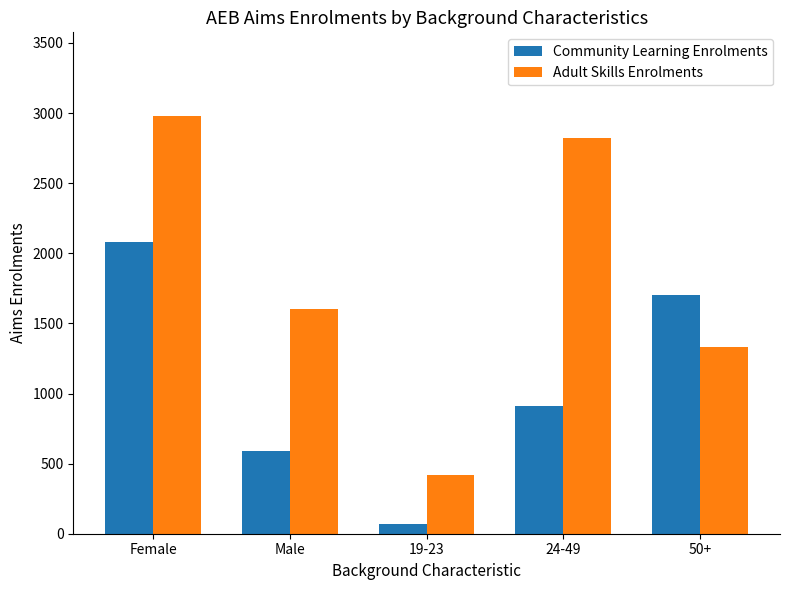

The value of Community Learning Enrolments at Female is 2080. True or false?

True